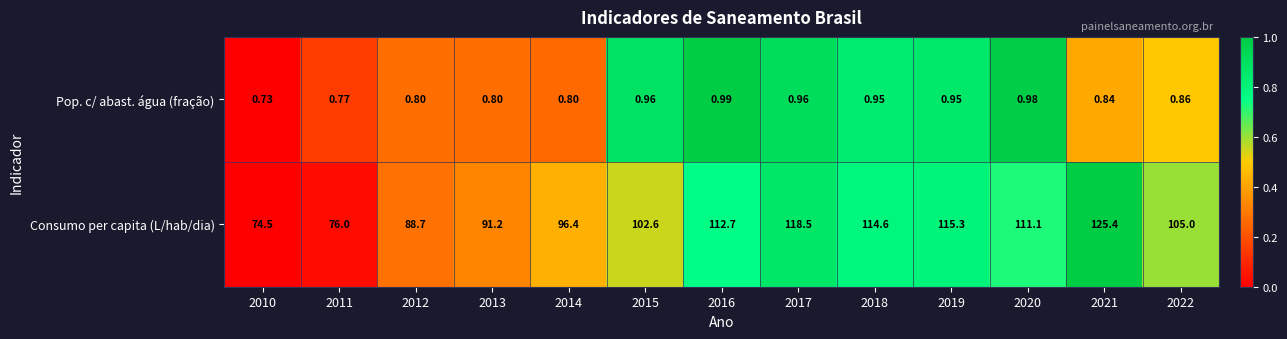

Rank the series by their maximum value, from lowest to highest.

Pop. c/ abast. água (fração), Consumo per capita (L/hab/dia)